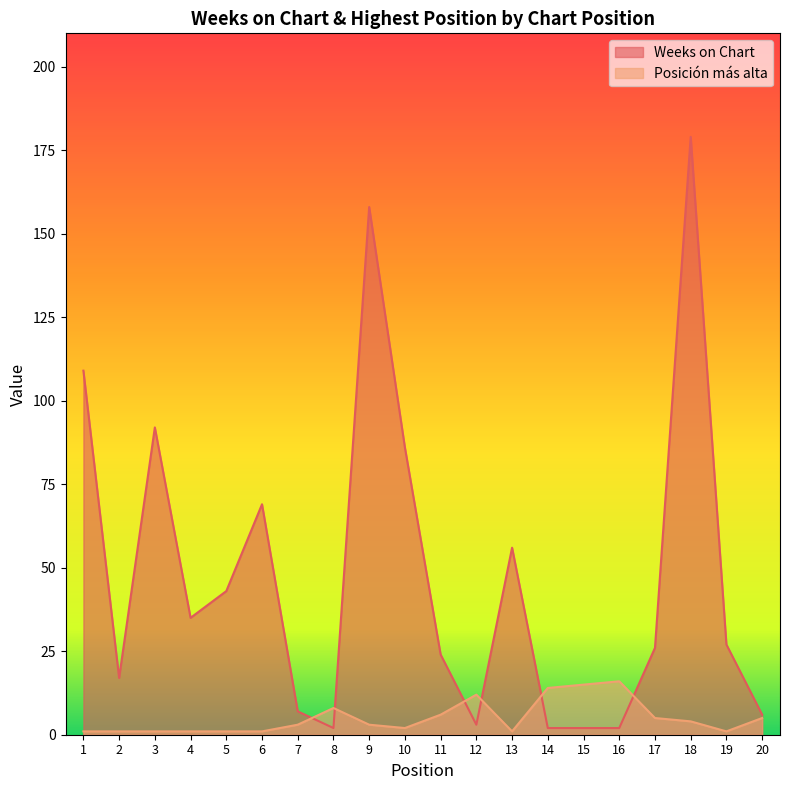

The value of Weeks on Chart at 1 is 62. True or false?

False